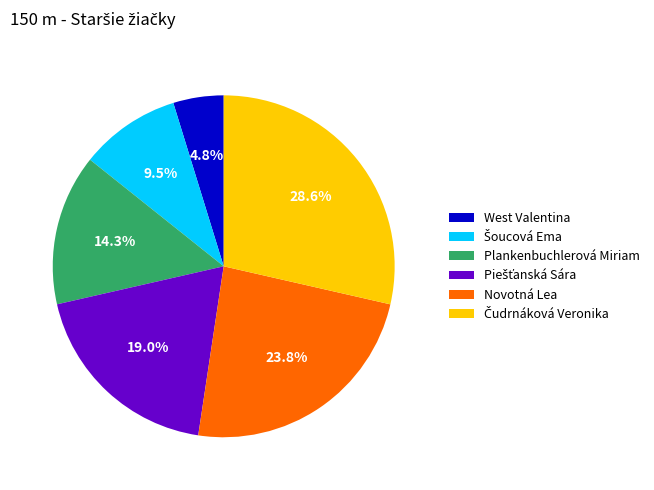

What is the smallest slice in the pie chart?

West Valentina